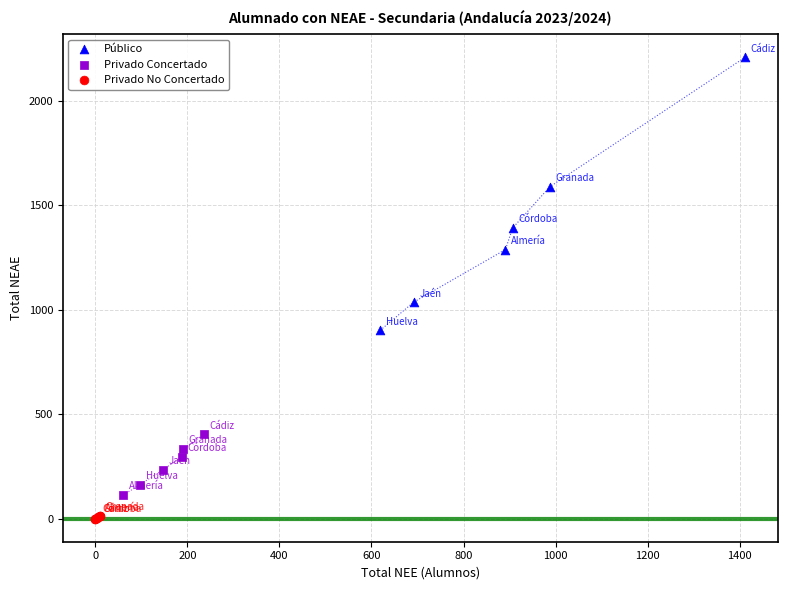

Which series has the largest Y range (max minus min)?

Público